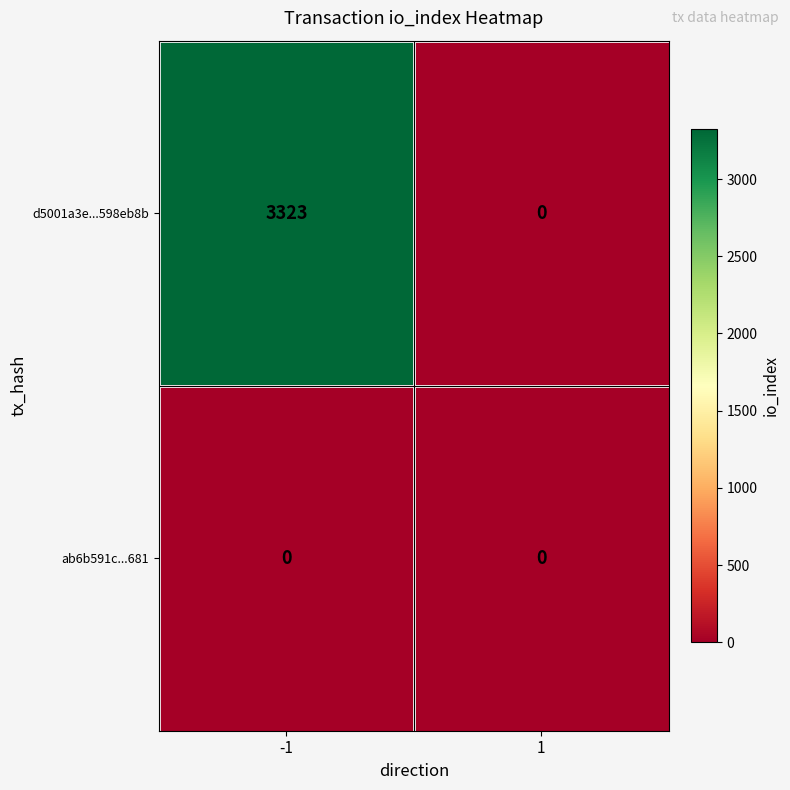

Which series has the largest range (max minus min)?

d5001a3e...598eb8b